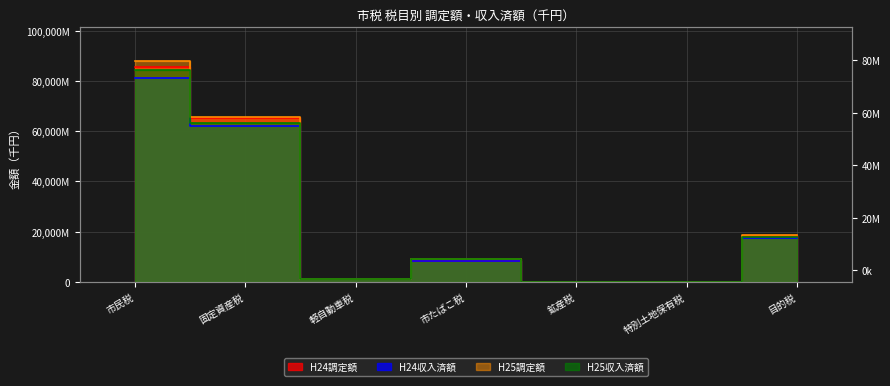

What is the difference between the second highest and minimum values in the H25調定額 series?

65827423